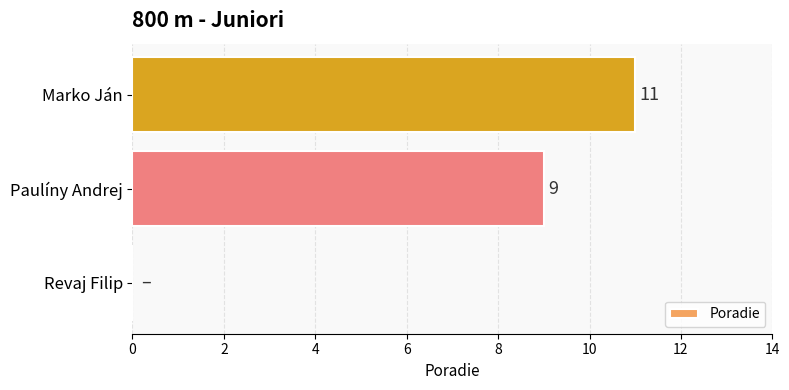

How many series are shown in this chart?

1